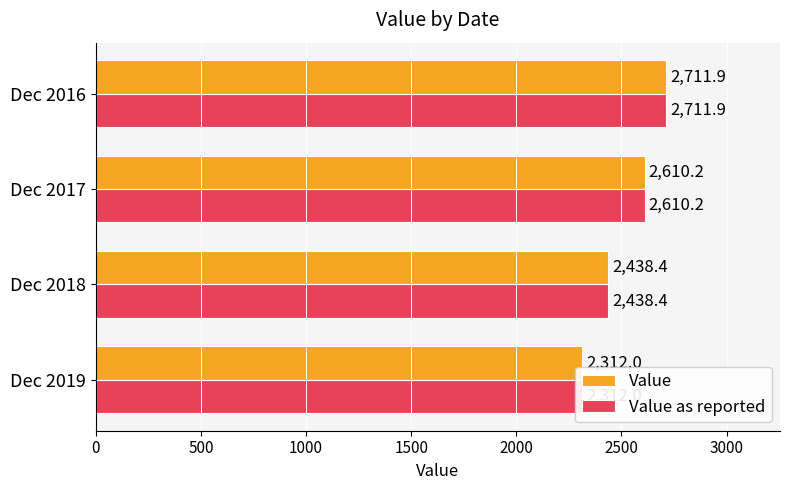

Reading left to right, what are all the values shown in this chart?

Value: 2312.0	2438.4	2610.2	2711.9
Value as reported: 2312.0	2438.4	2610.2	2711.9